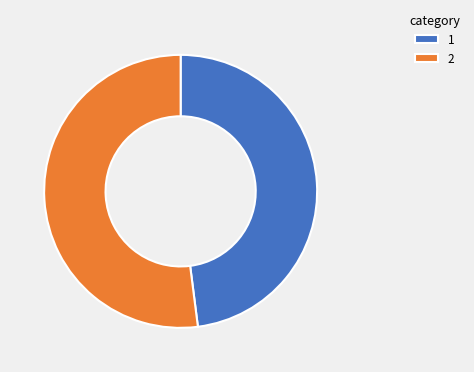

Is there any slice that represents more than half of the pie?

Yes